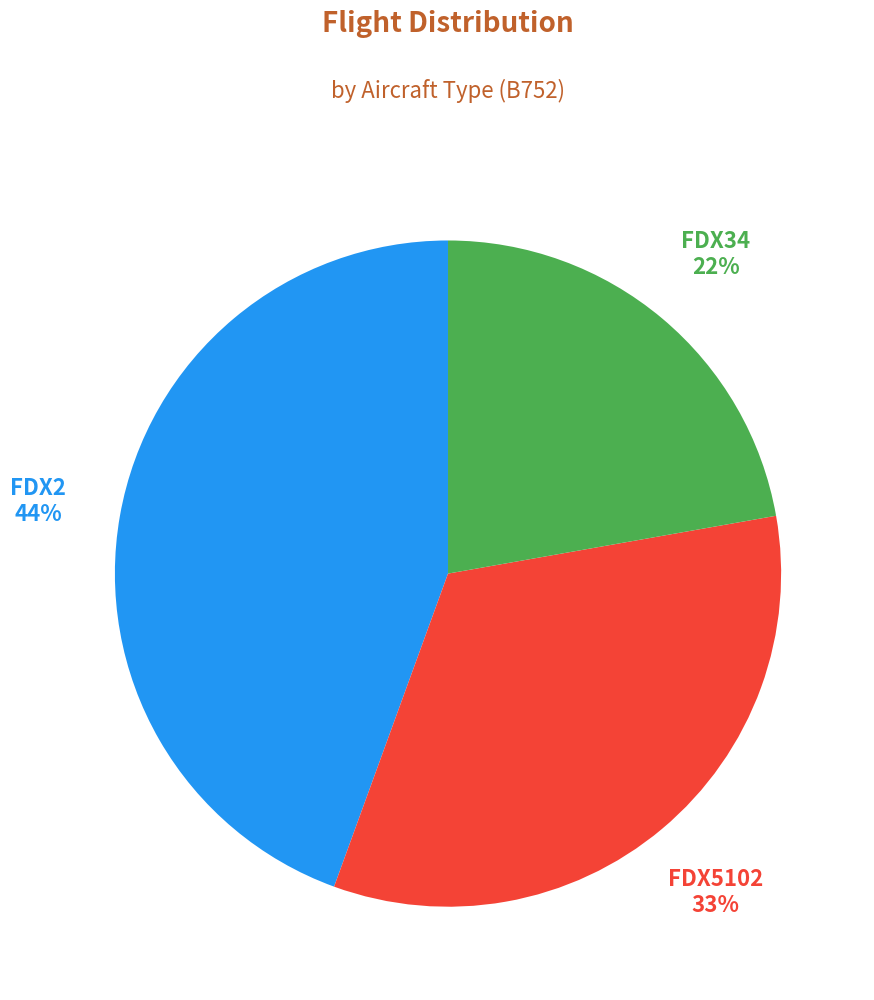

To the nearest percent, what is the difference between the largest and smallest slice percentages?

22%